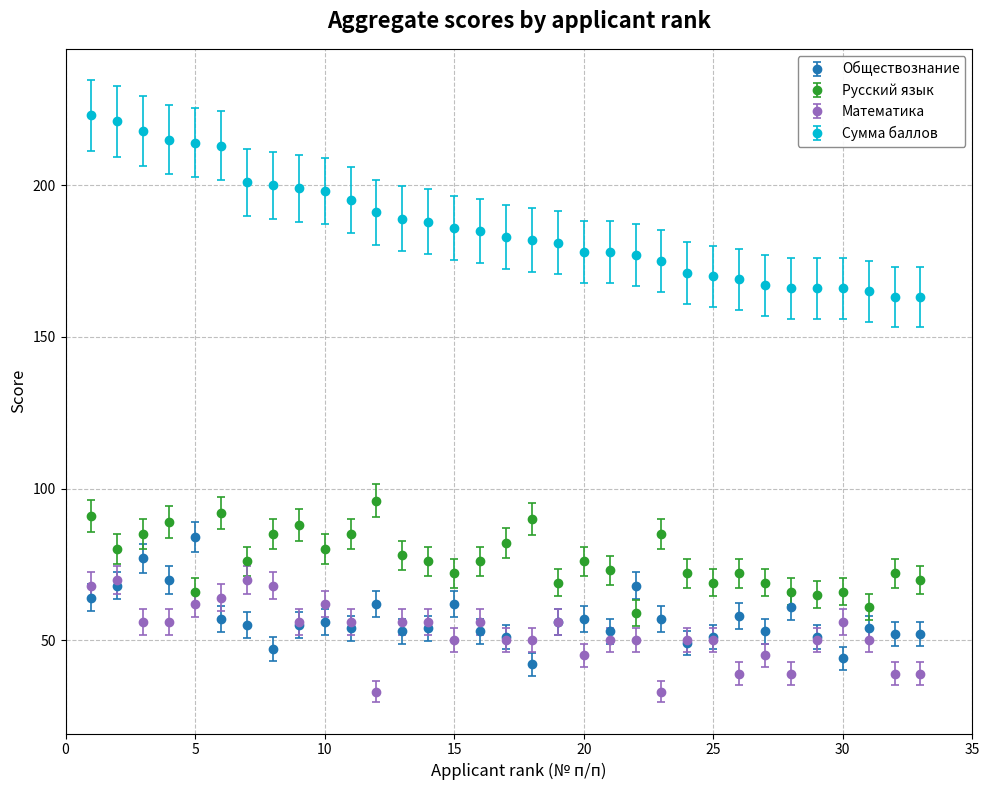

True or false: Сумма баллов and Обществознание intersect in this chart.

False